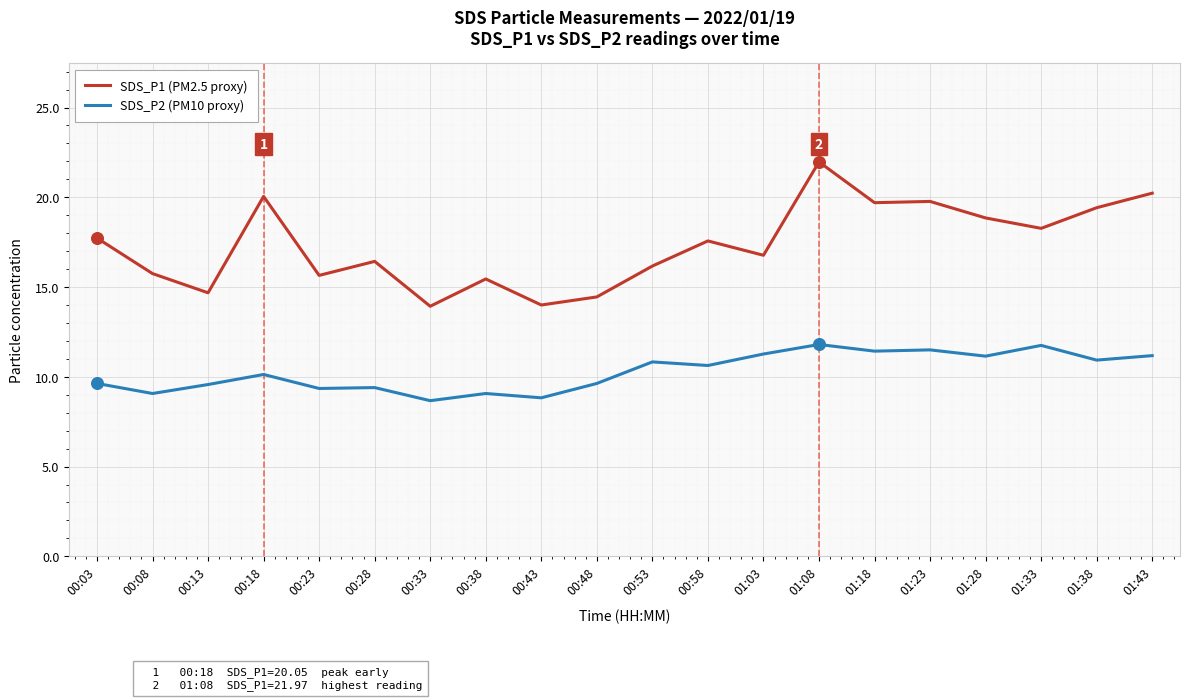

Is the value of SDS_P2 (PM10 proxy) at 00:03 greater than the value of SDS_P1 (PM2.5 proxy) at 01:18?

No